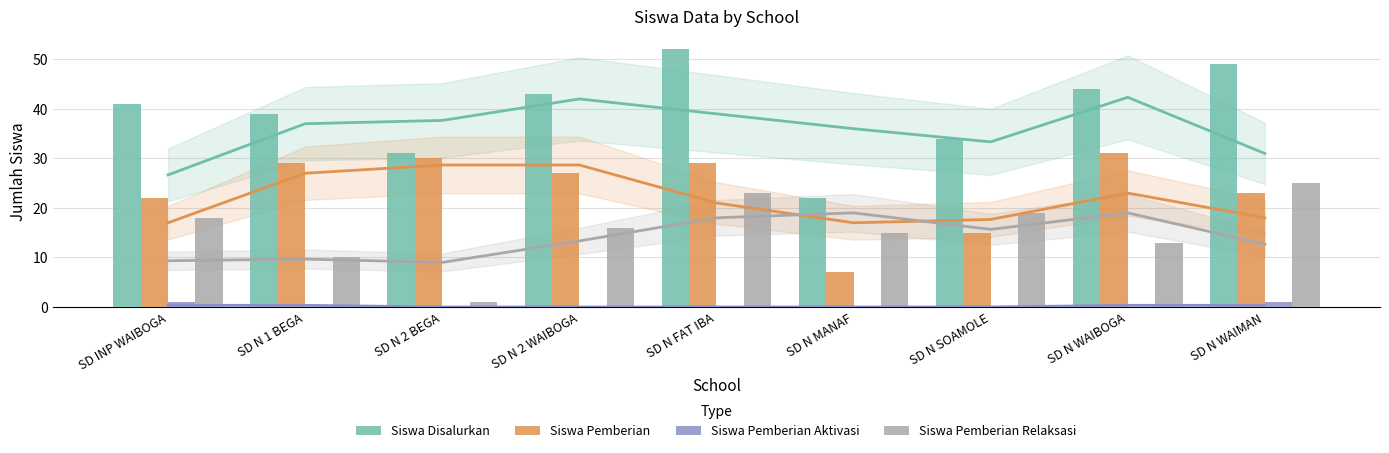

What is the highest value of the Siswa Disalurkan series?

52